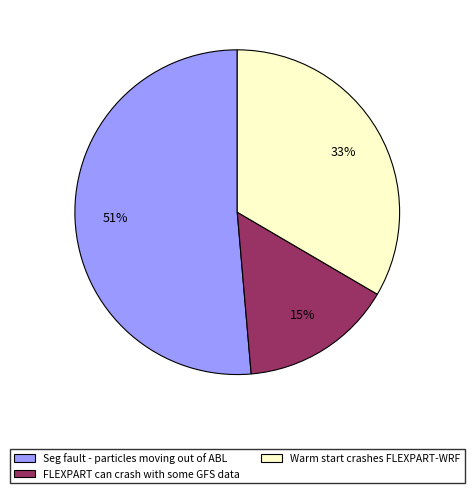

To the nearest percent, what is the difference between the Warm start crashes FLEXPART-WRF and Seg fault - particles moving out of ABL slice percentages?

18%